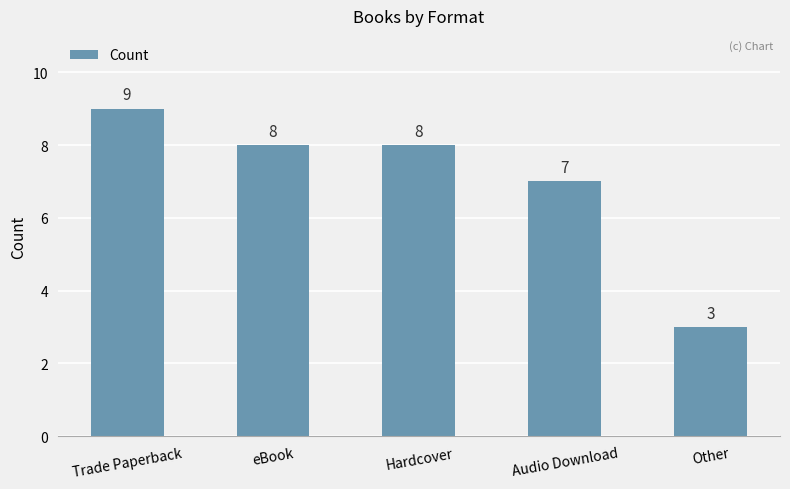

What is the label of the 2nd bar from the right?

Audio Download